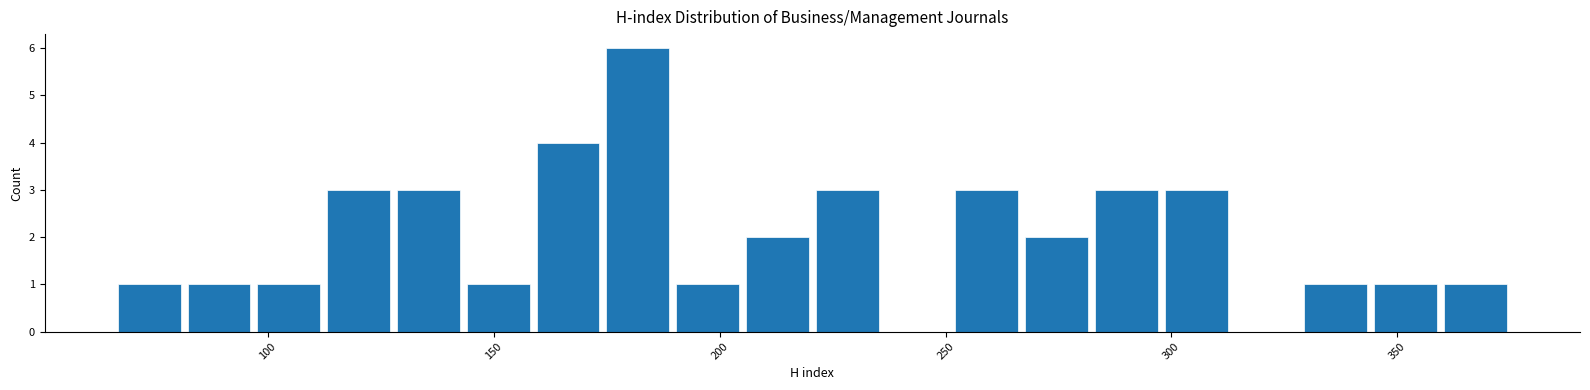

Around what value on the x-axis is the tallest bar? Give the approximate position of its centre, as read against the axis.

180